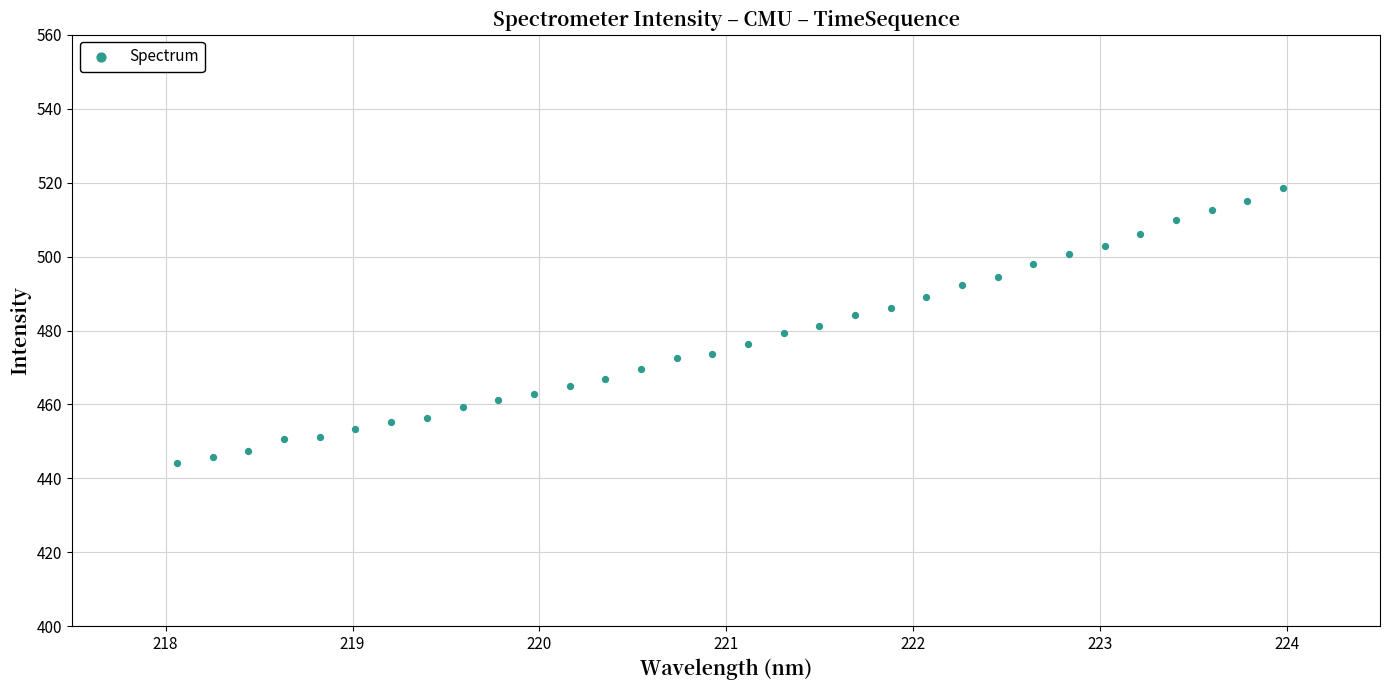

What is the range of X values (max minus min)?

5.9